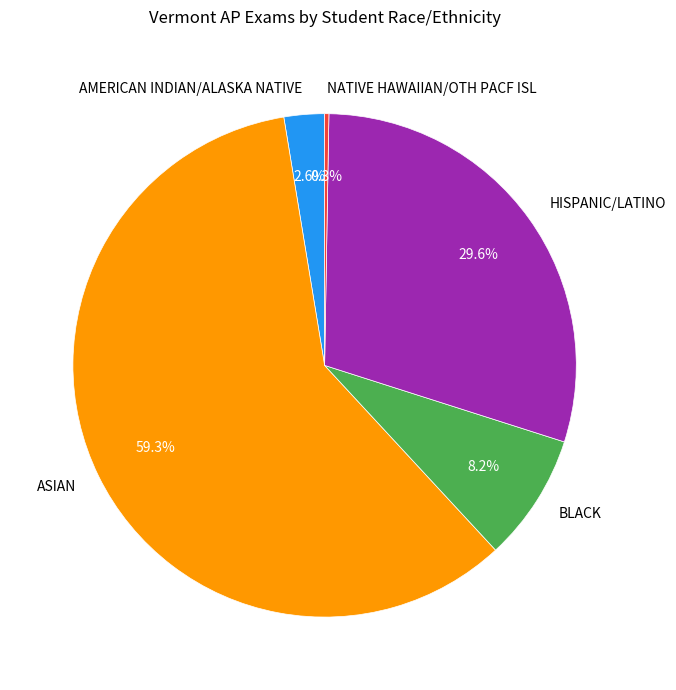

Is ASIAN the majority of the pie?

Yes